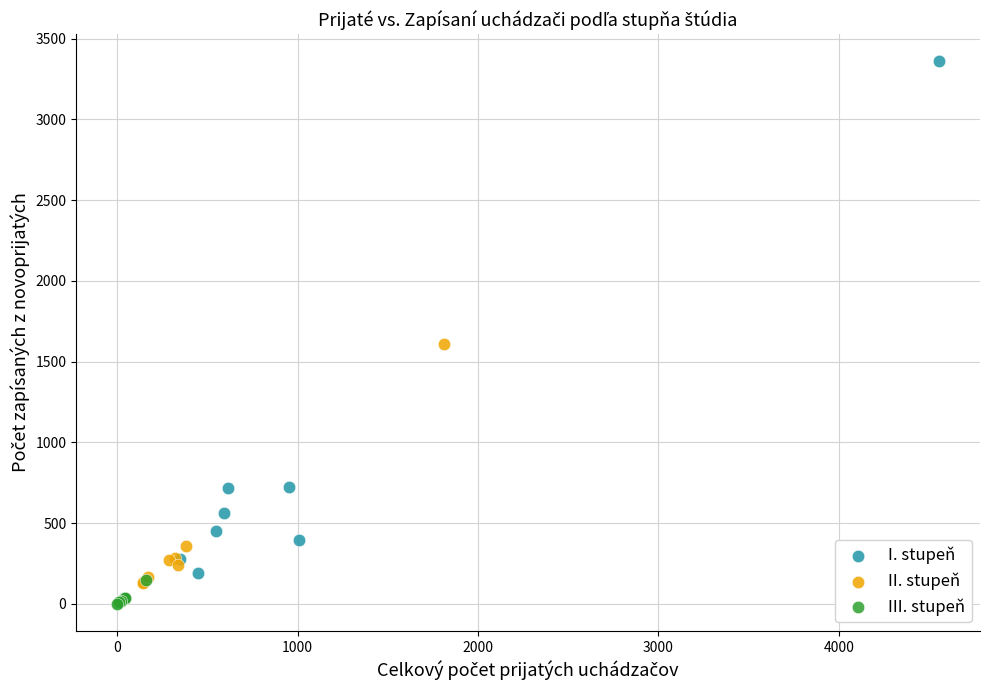

Which series has the largest Y range (max minus min)?

I. stupeň